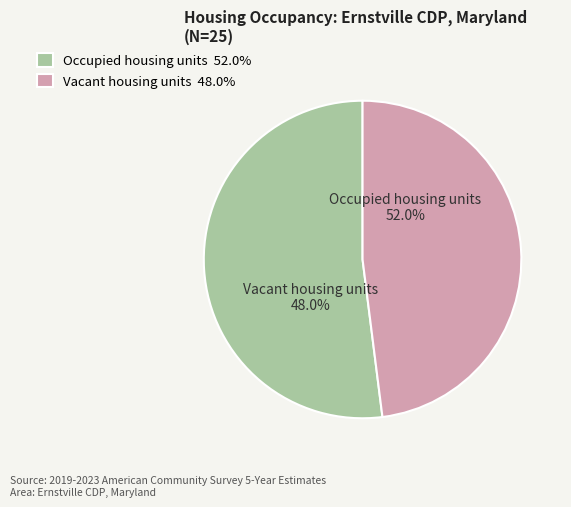

What is the smallest slice in the pie chart?

Vacant housing units